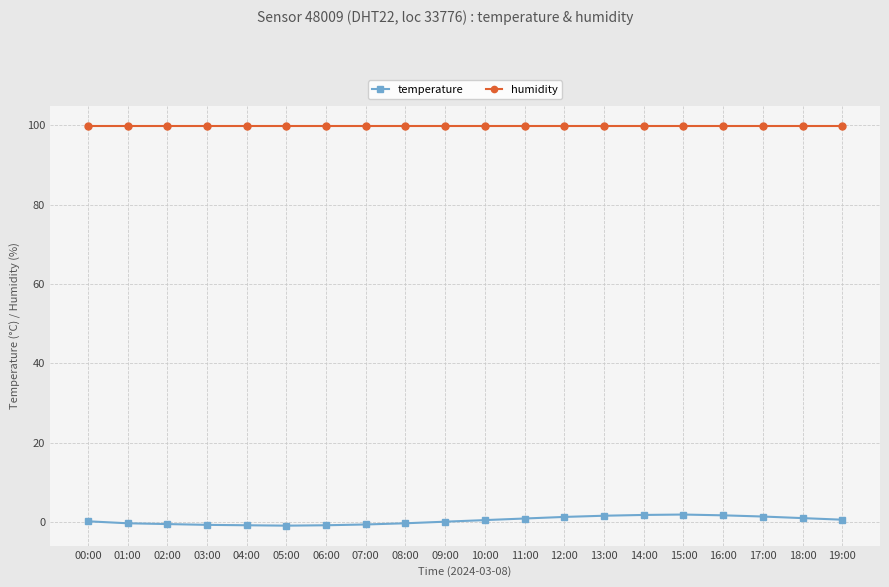

Which series has the largest total across all categories?

humidity